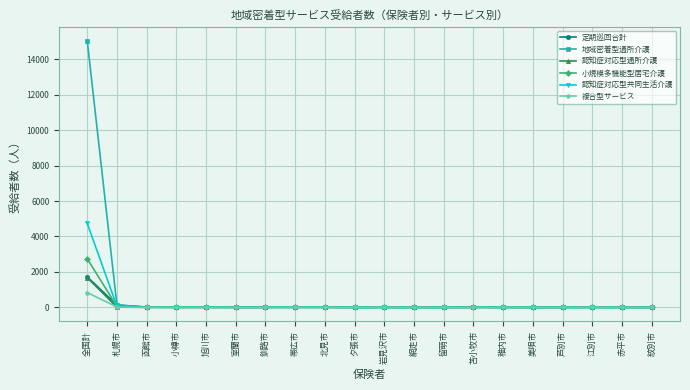

What is the average value of the 地域密着型通所介護 series?

765